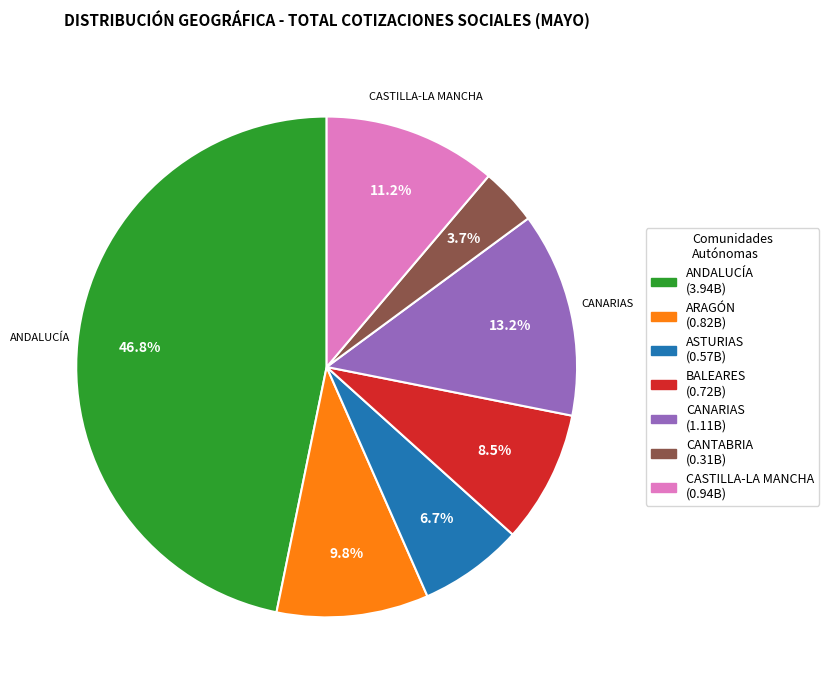

Does any single category account for the majority?

No